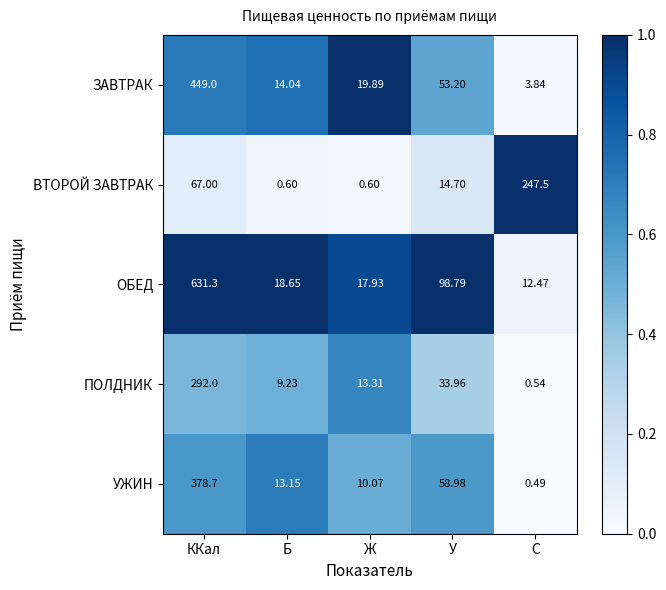

Which series has the largest range (max minus min)?

ОБЕД